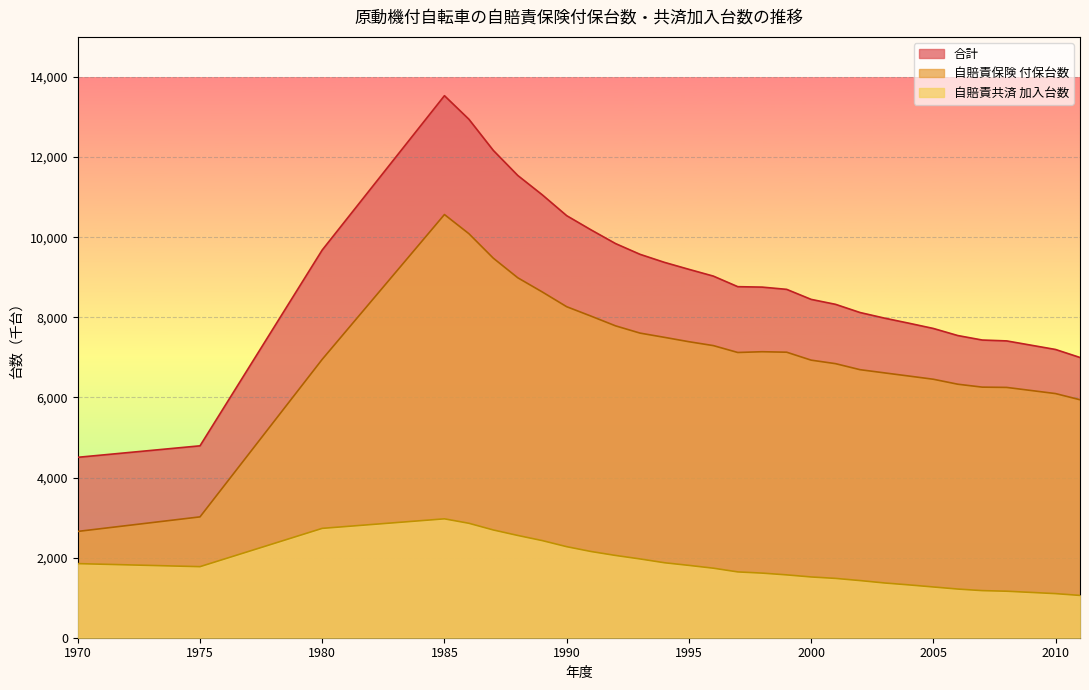

True or false: 自賠責共済 加入台数 and 合計 cross at least once.

False